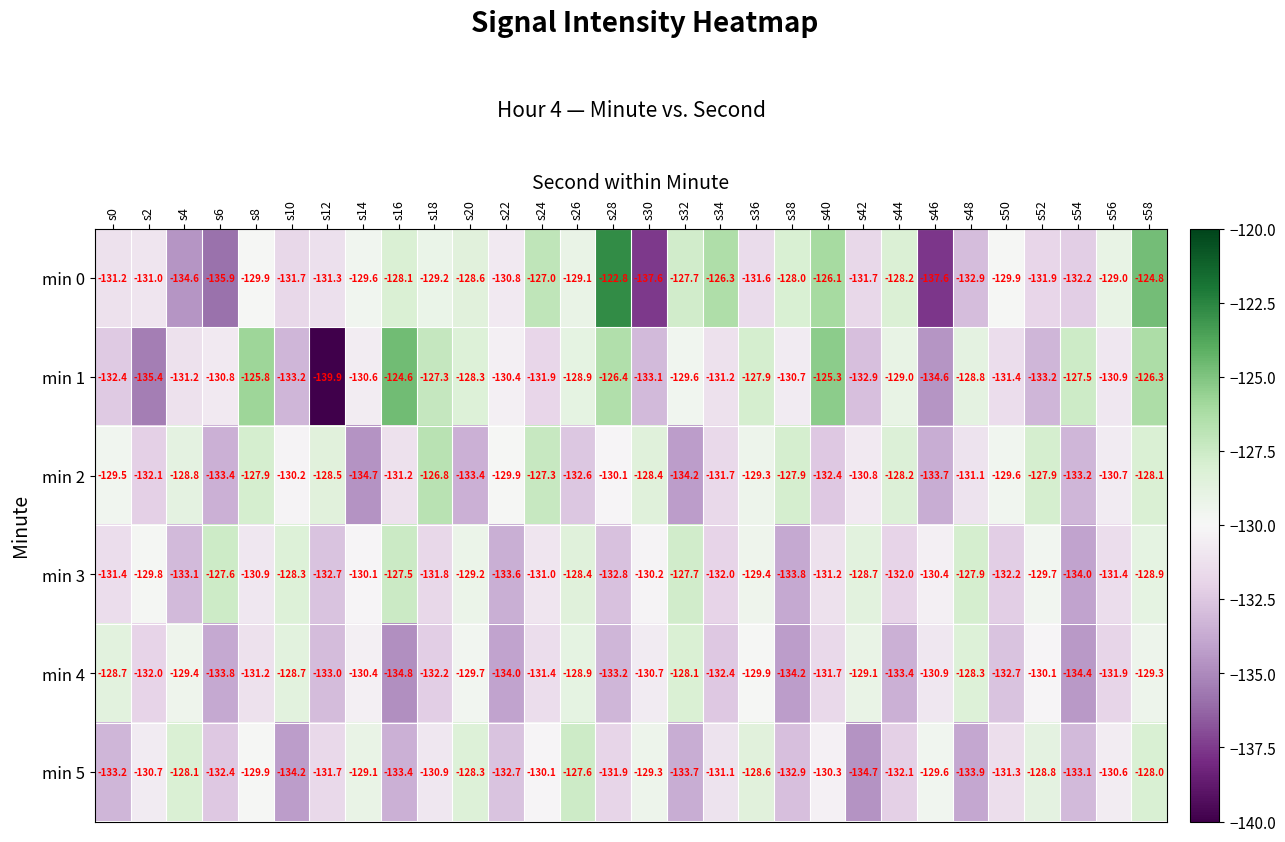

Between s0 and s36, which series saw the biggest shift?

min 5